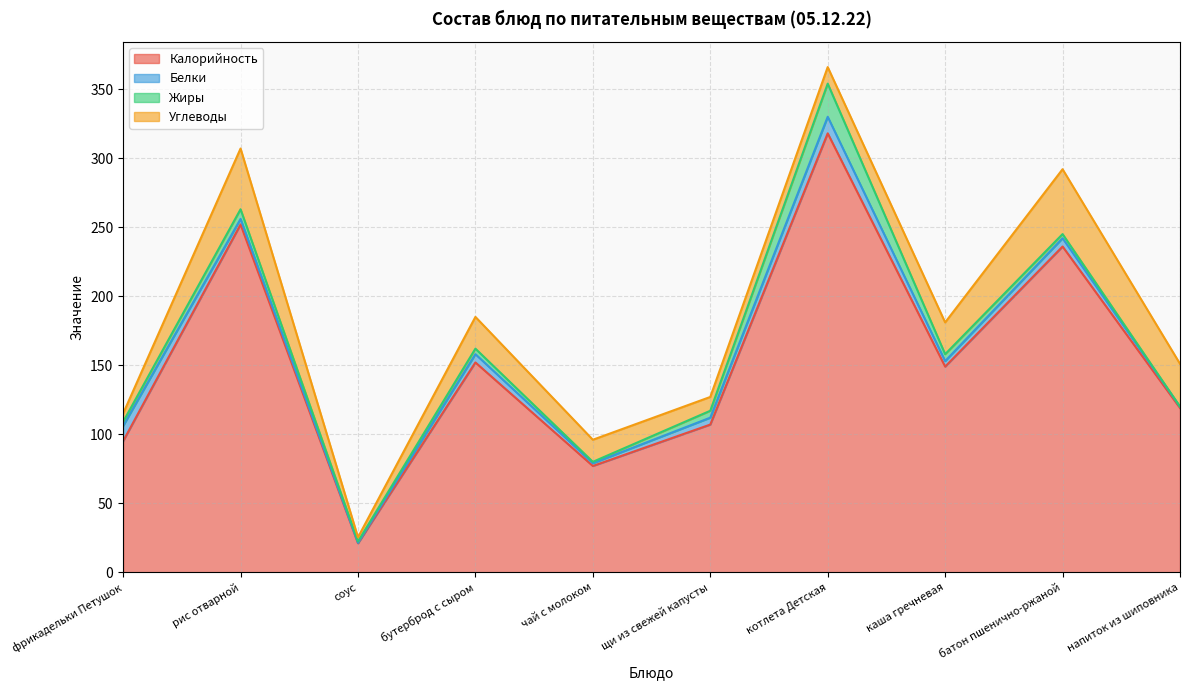

True or false: Белки and Калорийность cross at least once.

False